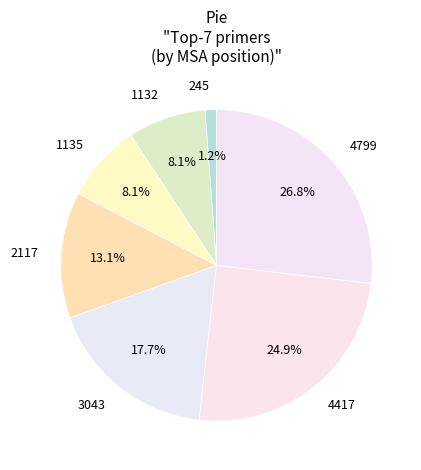

Combined, what portion of the pie is 2117 and 1132?

21.2%